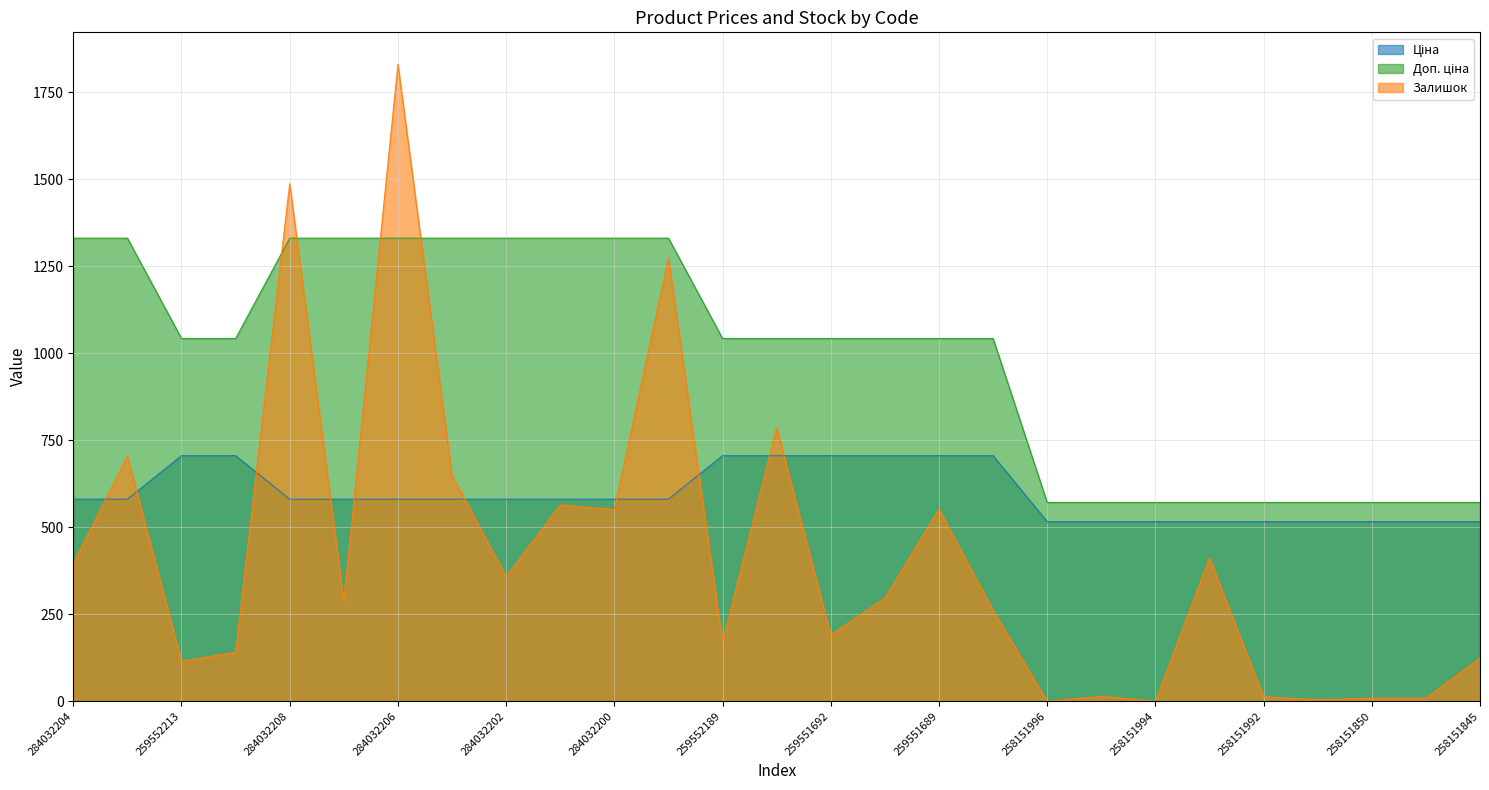

Does the chart have visible grid lines?

Yes